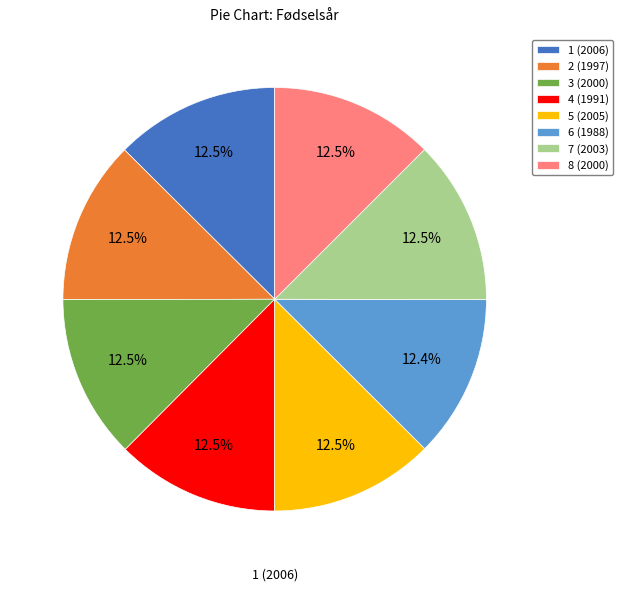

Approximately how many times larger is the value at 1 (2006) compared to 4 (1991)?

1.0